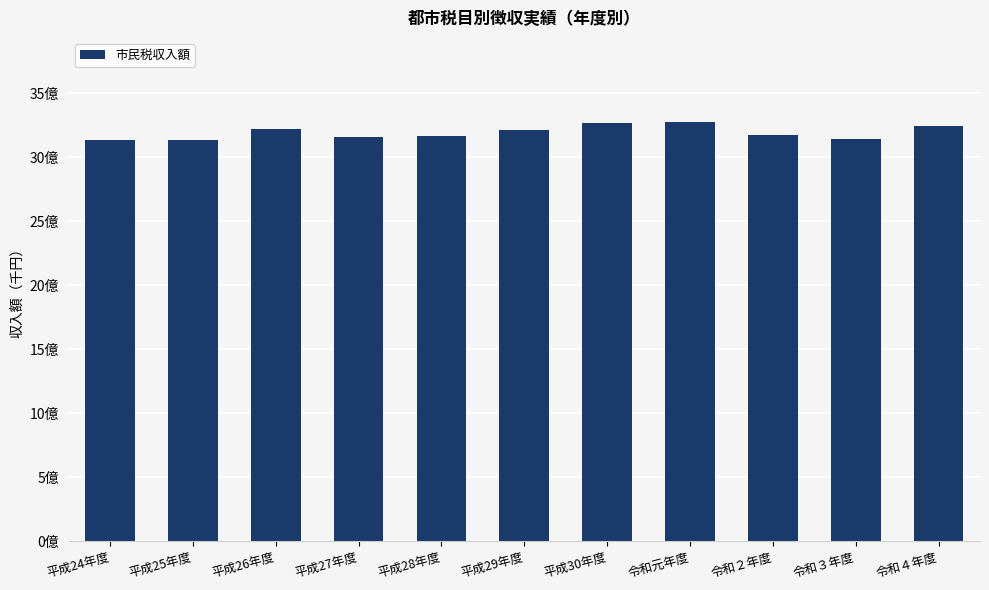

Are the bars horizontal?

No